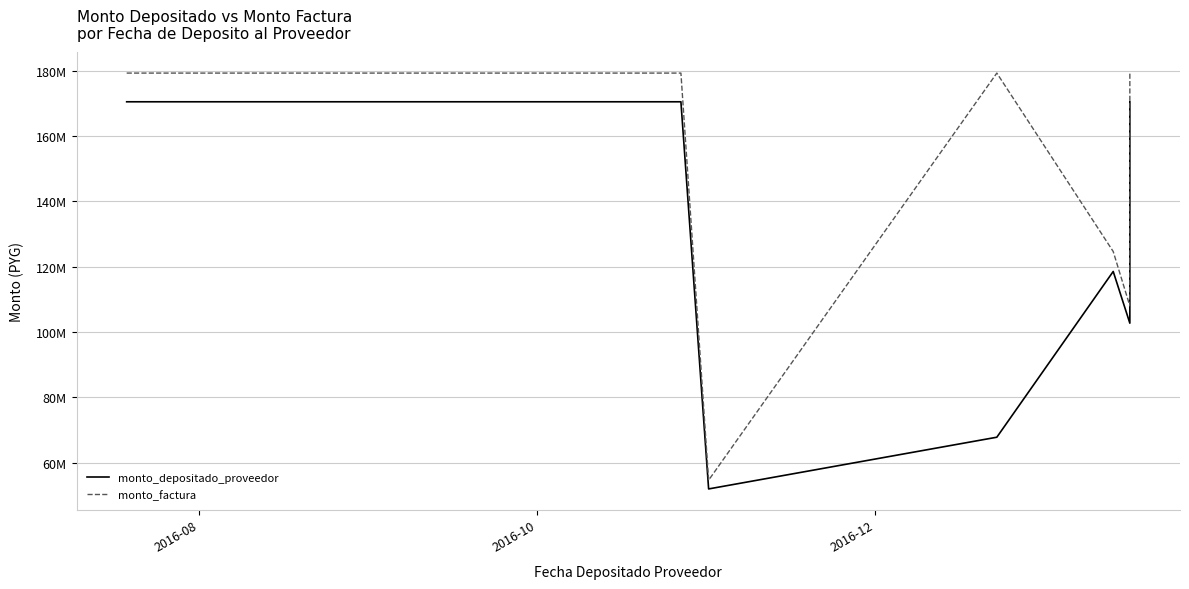

True or false: monto_factura has more than 2 points higher than both neighbors.

False